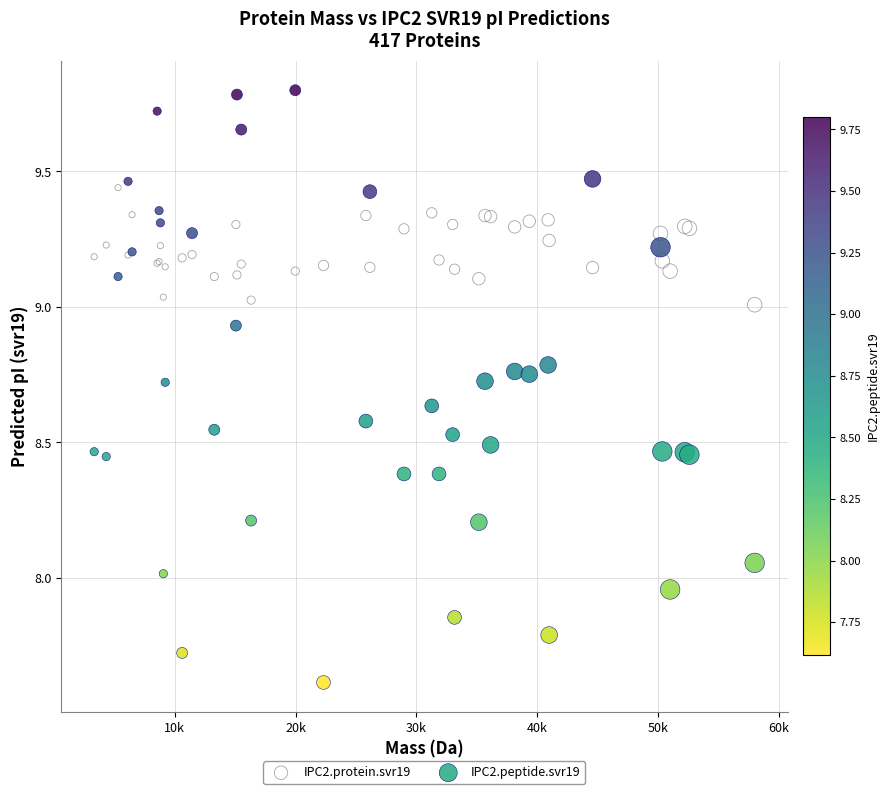

Which series contains the lowest Y value?

IPC2.peptide.svr19